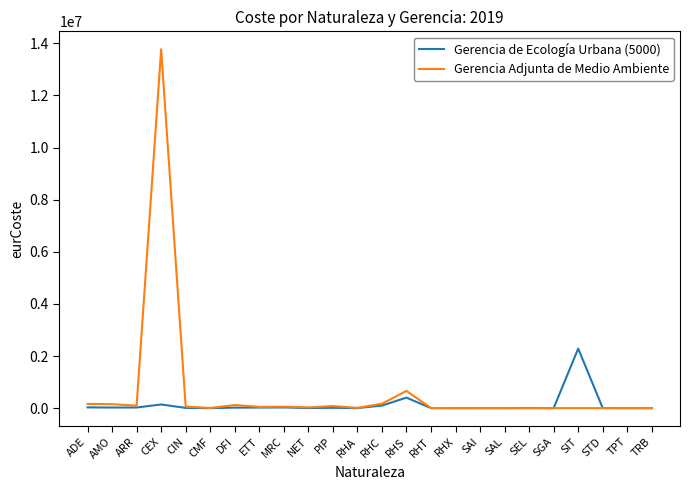

What is the maximum value shown in the chart?

13772608.6